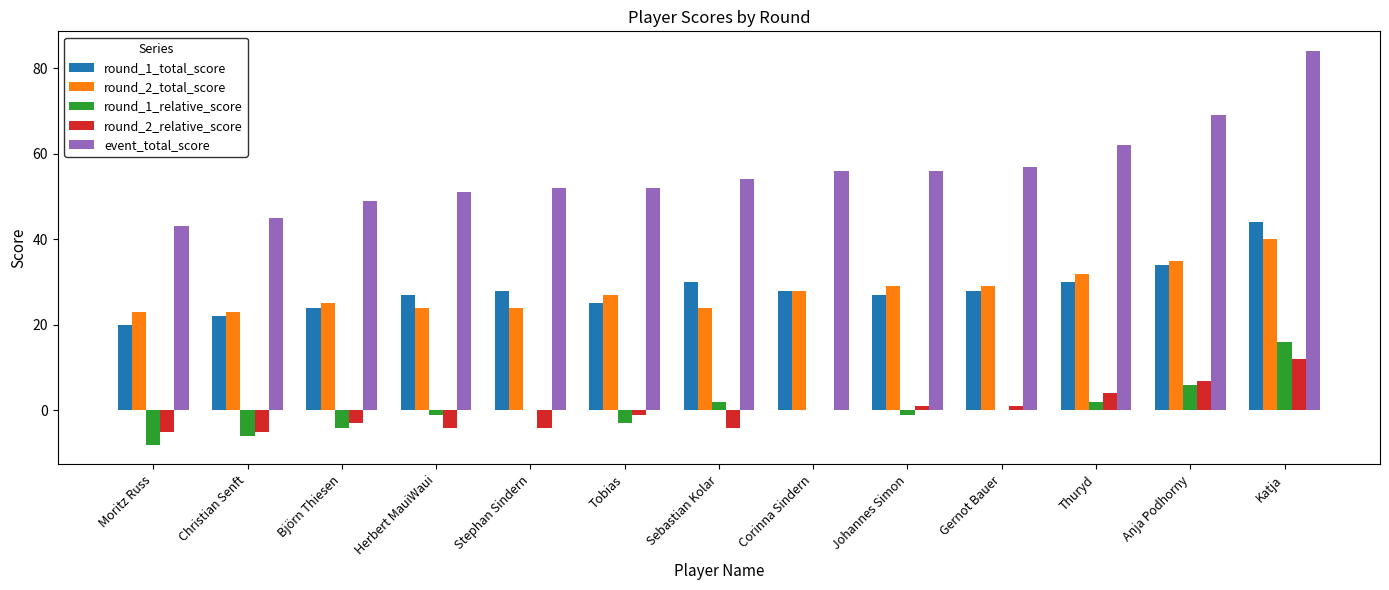

What are all the series names shown in the legend?

round_1_total_score, round_2_total_score, round_1_relative_score, round_2_relative_score, event_total_score